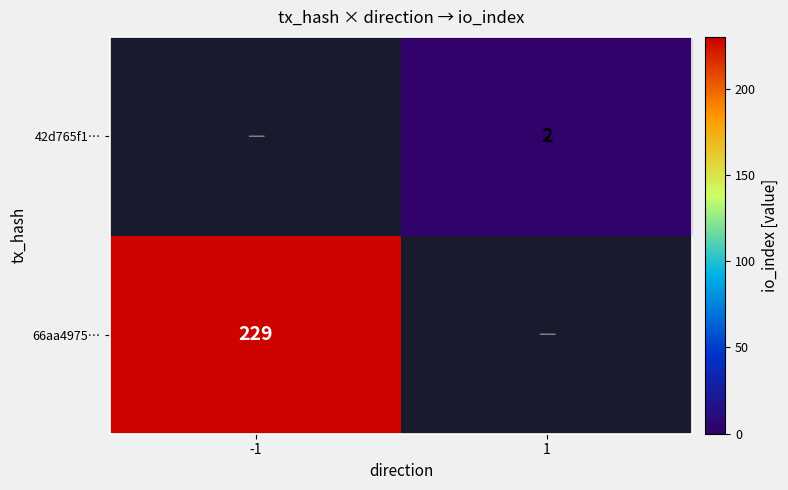

True or false: 66aa4975… has a value of 229 at -1.

True